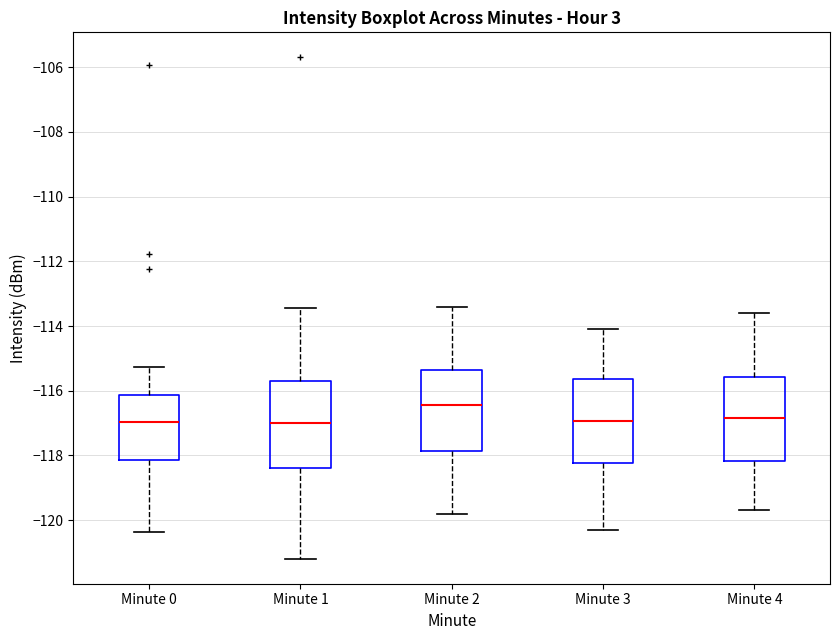

Reading left to right, read every box against the y-axis: the position of its median line, the range the box covers, and the ends of its whiskers. The values are not printed on the chart, so give them approximately, as read against the axis.

Minute 0: median -117.0, box -118.2 to -116.2, whiskers -120.4 to -115.2
Minute 1: median -117.0, box -118.4 to -115.6, whiskers -121.2 to -113.4
Minute 2: median -116.4, box -117.8 to -115.4, whiskers -119.8 to -113.4
Minute 3: median -117.0, box -118.2 to -115.6, whiskers -120.2 to -114.0
Minute 4: median -116.8, box -118.2 to -115.6, whiskers -119.6 to -113.6